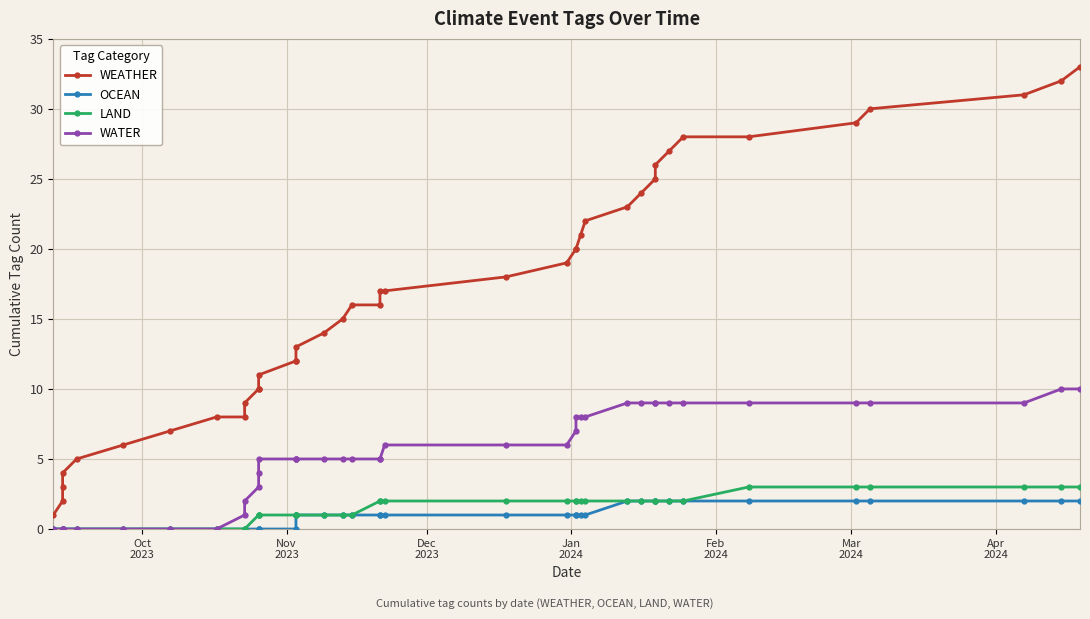

Reading left to right, what are all the values shown in this chart?

WEATHER: 1	2	3	4	5	6	7	8	8	9	10	10	11	12	12	13	14	15	16	16	17	17	18	19	20	20	21	22	23	24	25	26	27	28	28	29	30	31	32	33
OCEAN: 0	0	0	0	0	0	0	0	0	0	0	0	0	0	1	1	1	1	1	1	1	1	1	1	1	1	1	1	2	2	2	2	2	2	2	2	2	2	2	2
LAND: 0	0	0	0	0	0	0	0	0	0	1	1	1	1	1	1	1	1	1	2	2	2	2	2	2	2	2	2	2	2	2	2	2	2	3	3	3	3	3	3
WATER: 0	0	0	0	0	0	0	0	1	2	3	4	5	5	5	5	5	5	5	5	5	6	6	6	7	8	8	8	9	9	9	9	9	9	9	9	9	9	10	10